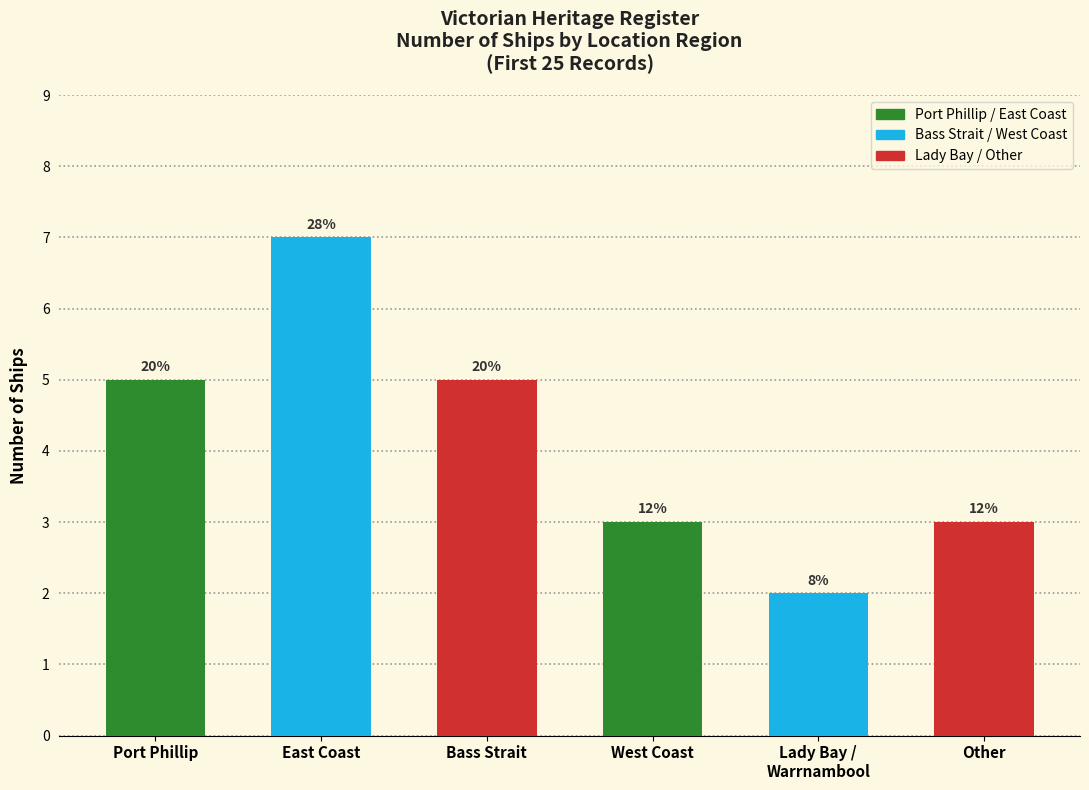

How many bars are there in total?

6